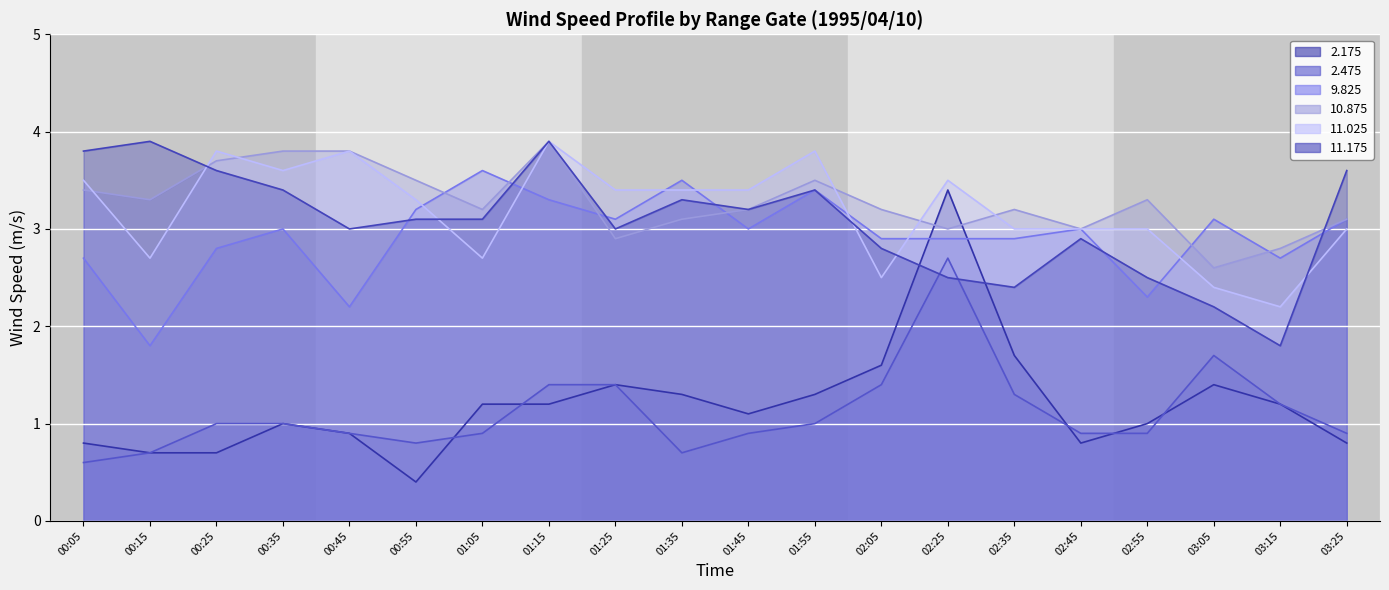

How many values in the 9.825 series are below 3?

9